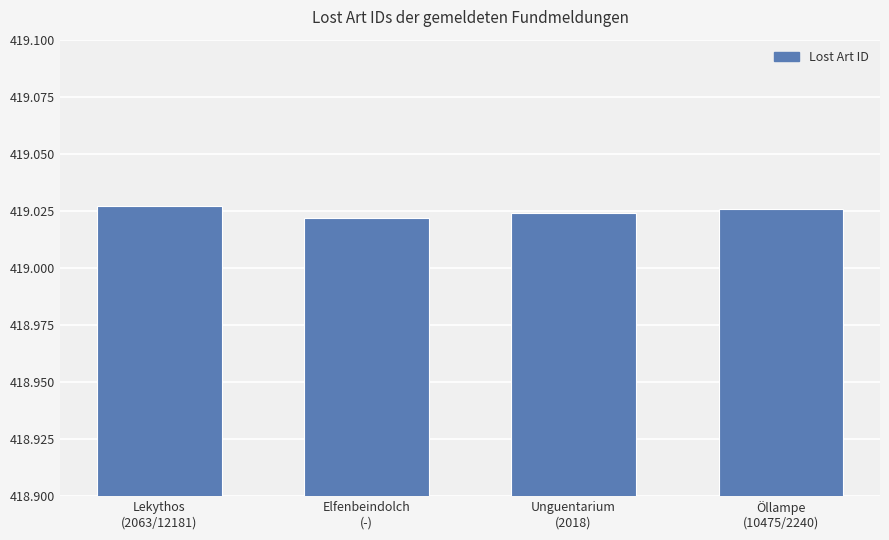

Reading left to right, what are all the values shown in this chart?

Lekythos
(2063/12181)=419027	Elfenbeindolch
(-)=419022	Unguentarium
(2018)=419024	Öllampe
(10475/2240)=419026